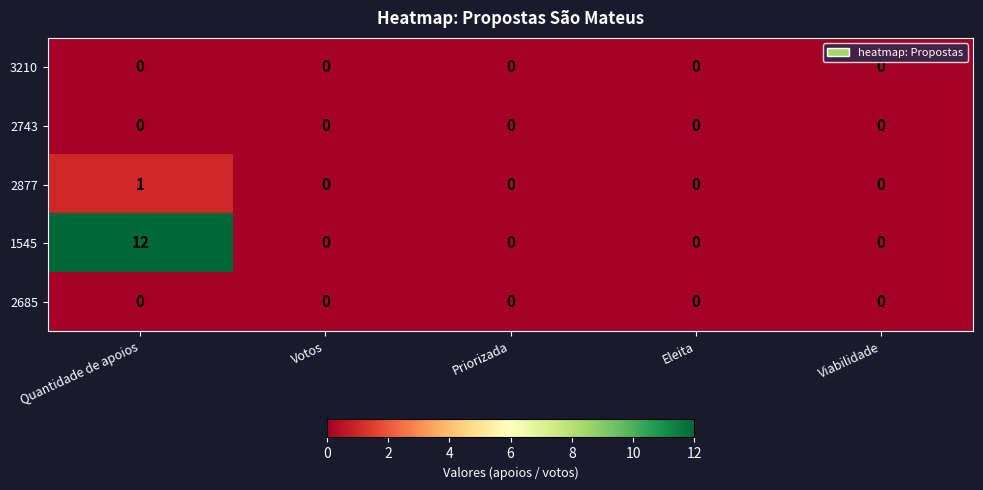

At which category is the sum across all series the highest?

Quantidade de apoios